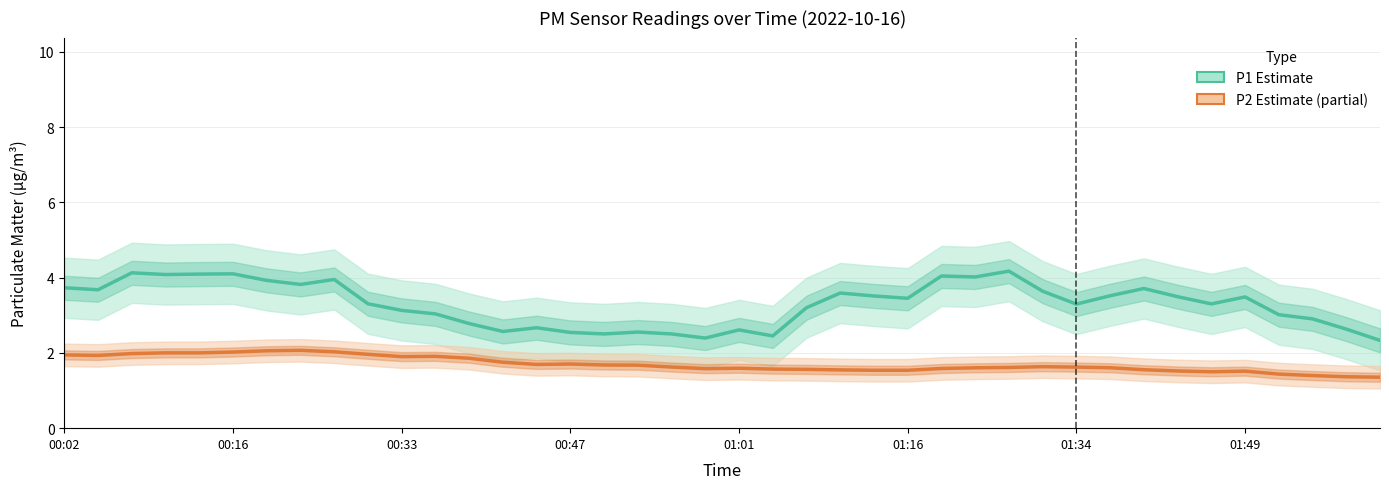

Is it true that P2 (Estimate based on partial data) equals 0.8 at 31?

False